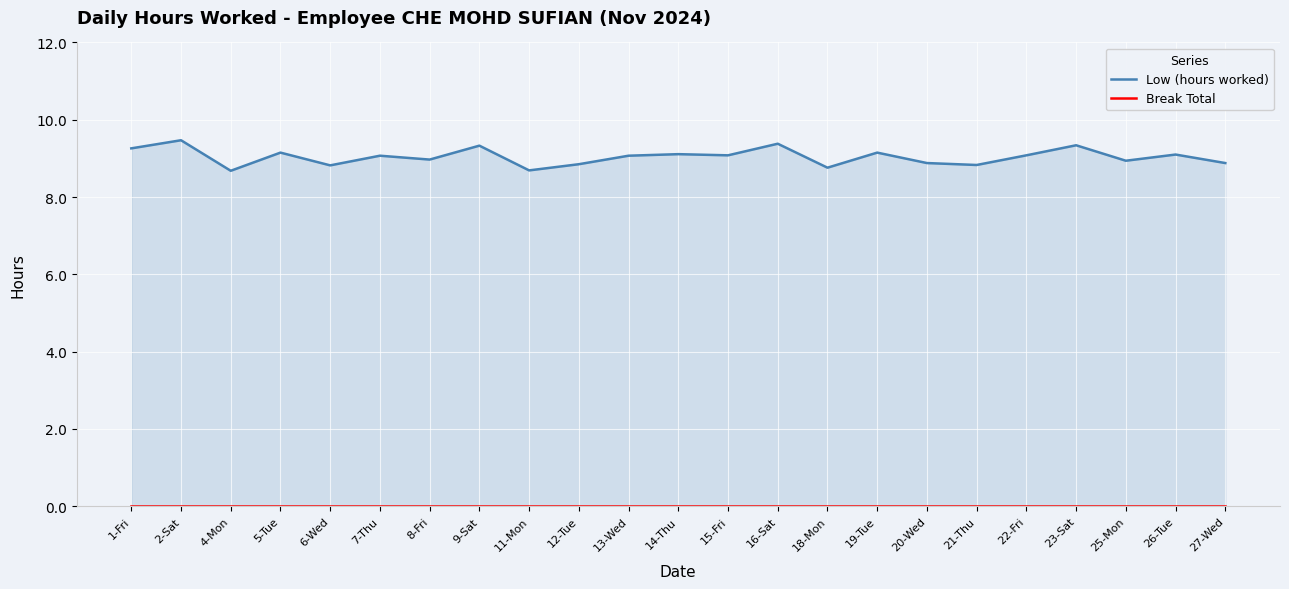

What is the label of the 19th point from the left?

22-Fri